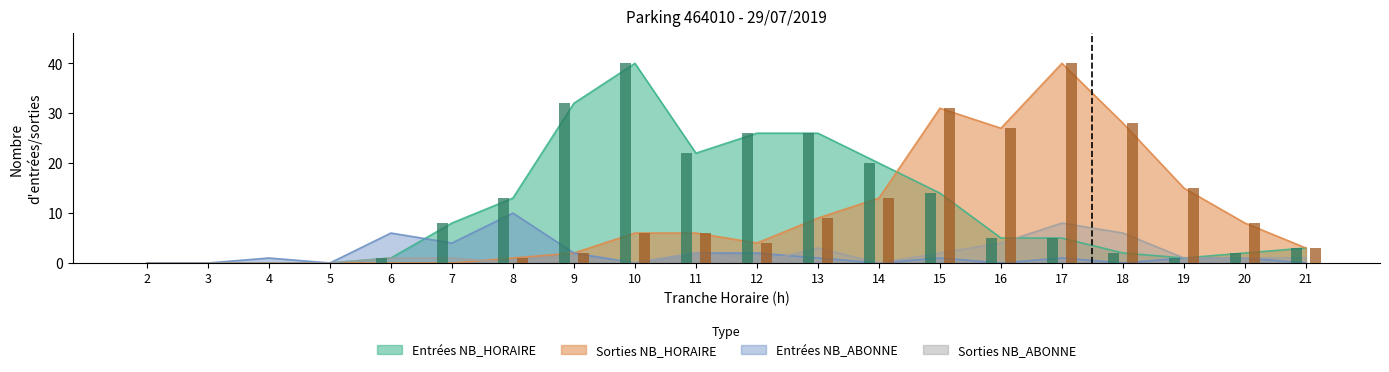

Where is SORTIES_NB_ABONNE nearest to the value 4?

16